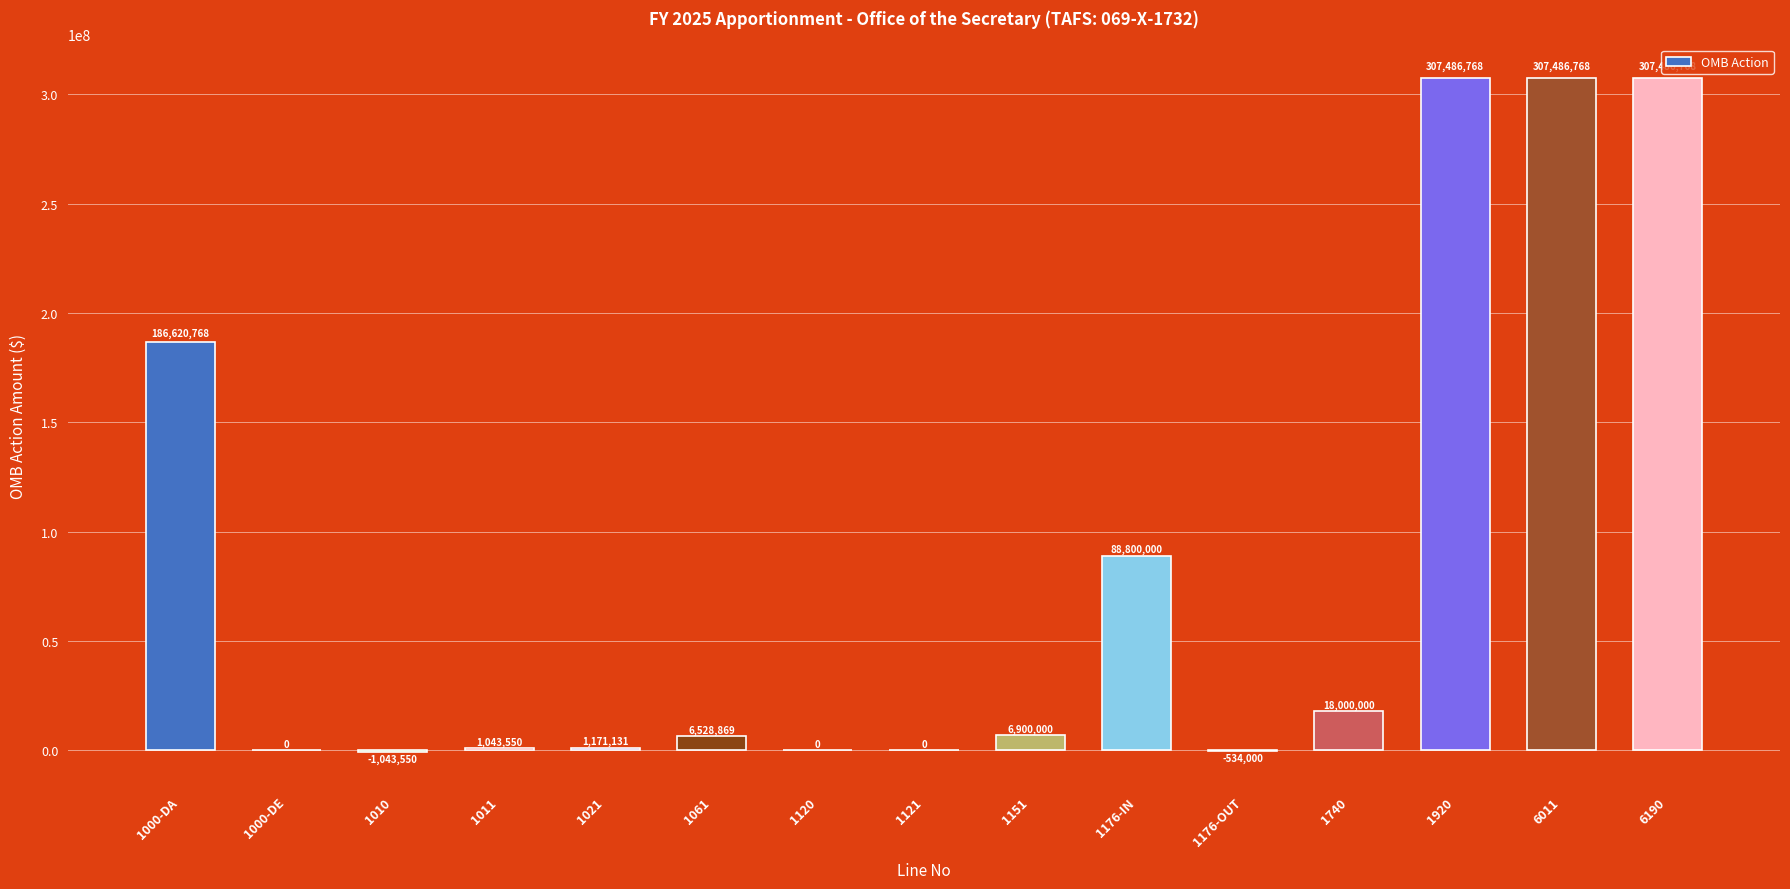

Count the number of categories in the chart.

15